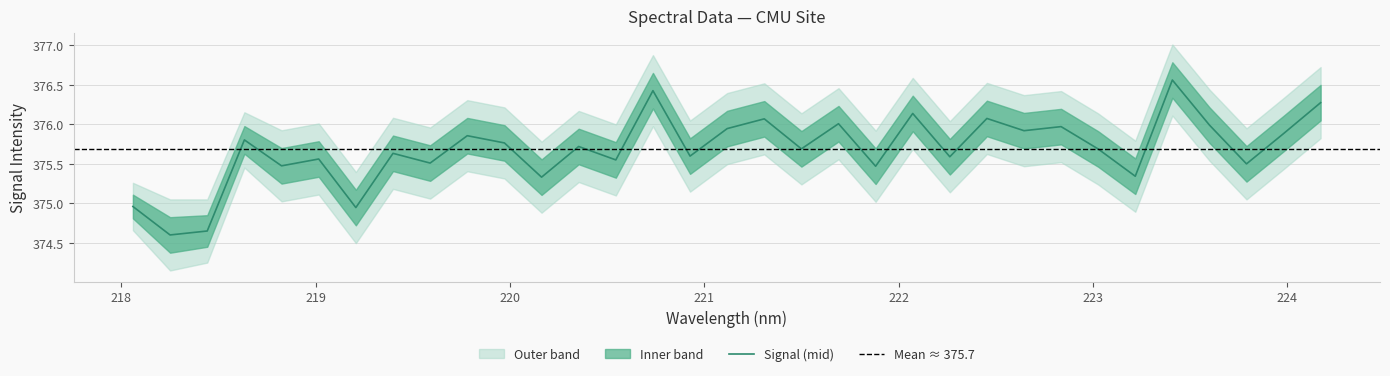

At which label does upper_bound reach its peak?

28